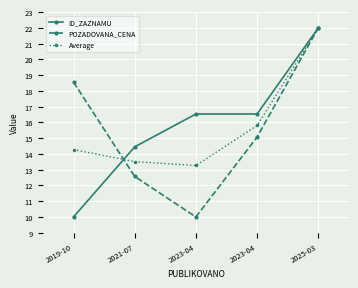

What is the spread (max minus min) of values at 2023-04?

6.5